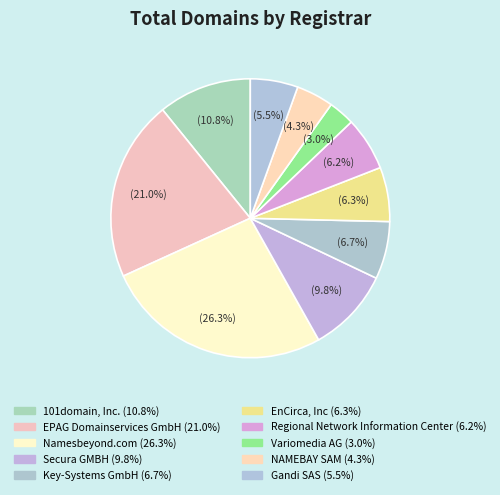

To the nearest percent, what is the difference between the largest and smallest slice percentages?

23%